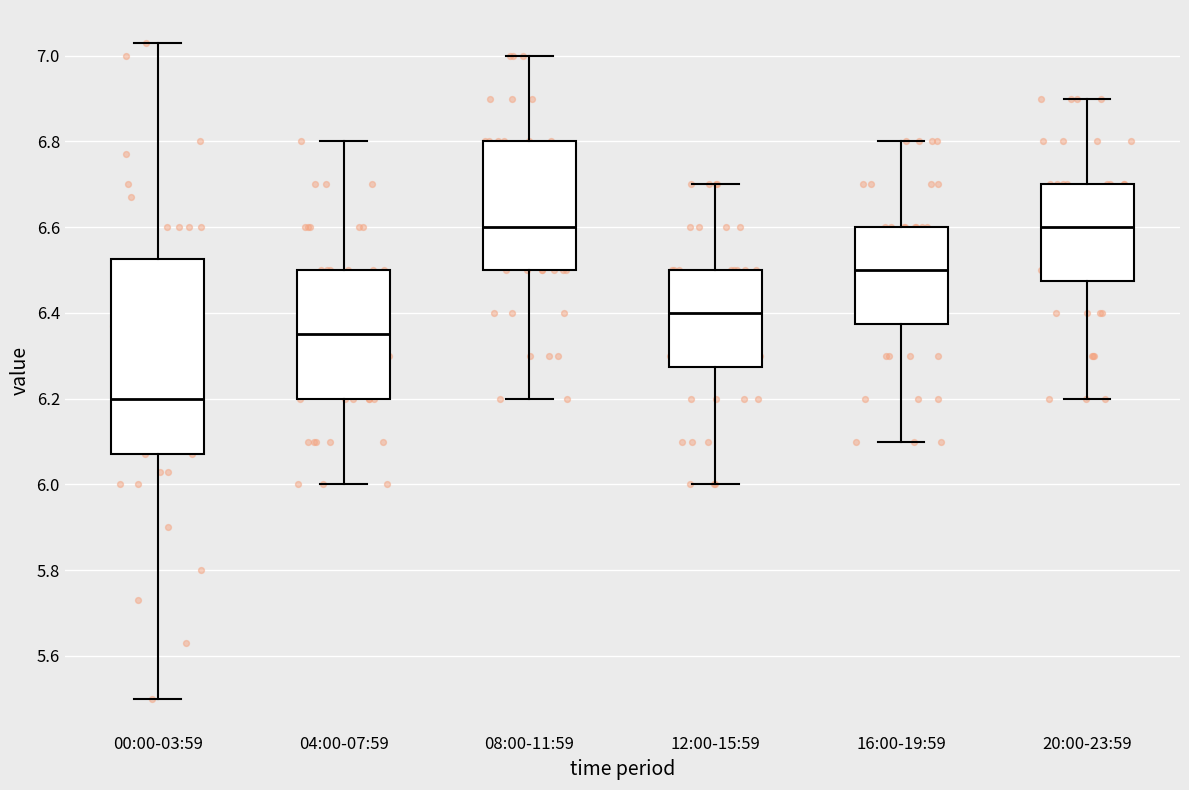

Reading left to right, read every box against the y-axis: the position of its median line, the range the box covers, and the ends of its whiskers. The values are not printed on the chart, so give them approximately, as read against the axis.

00:00-03:59: median 6.20, box 6.08 to 6.52, whiskers 5.50 to 7.04
04:00-07:59: median 6.36, box 6.20 to 6.50, whiskers 6.00 to 6.80
08:00-11:59: median 6.60, box 6.50 to 6.80, whiskers 6.20 to 7.00
12:00-15:59: median 6.40, box 6.28 to 6.50, whiskers 6.00 to 6.70
16:00-19:59: median 6.50, box 6.38 to 6.60, whiskers 6.10 to 6.80
20:00-23:59: median 6.60, box 6.48 to 6.70, whiskers 6.20 to 6.90